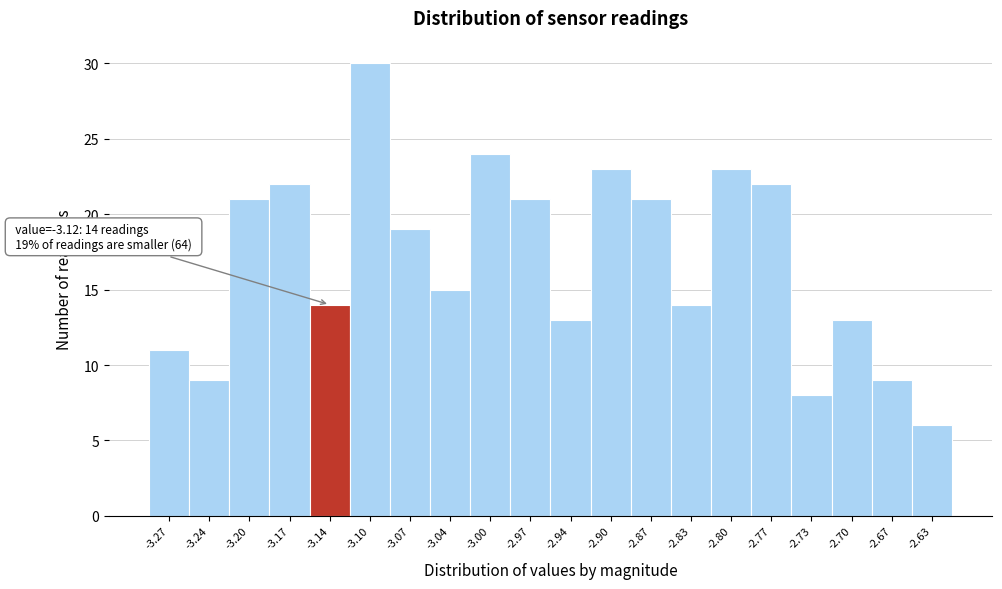

Reading left to right, what are all the values shown in this chart?

11	9	21	22	14	30	19	15	24	21	13	23	21	14	23	22	8	13	9	6